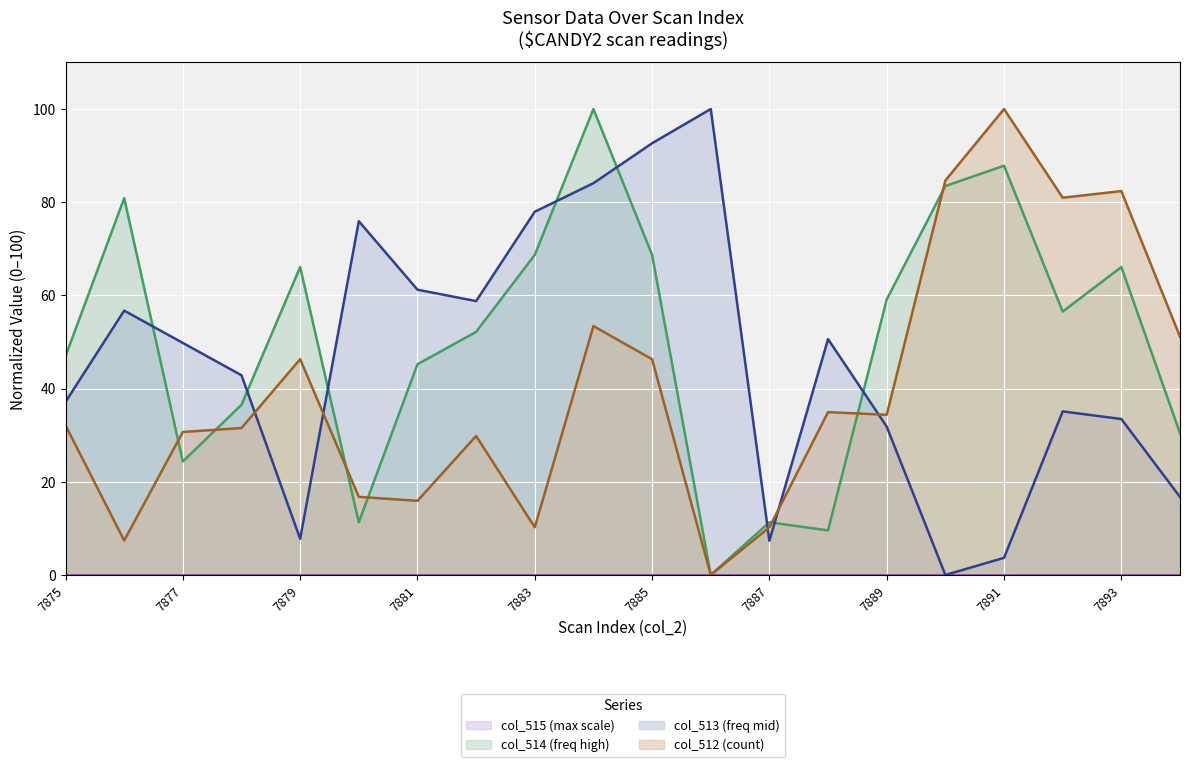

The value of col_512 at 7881 is 4.1. True or false?

False